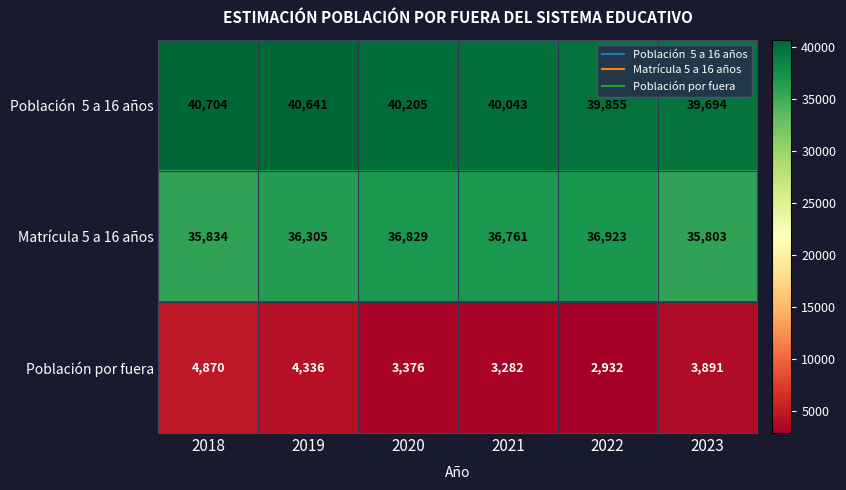

Is it true that Población por fuera equals 1931 at 2018?

False